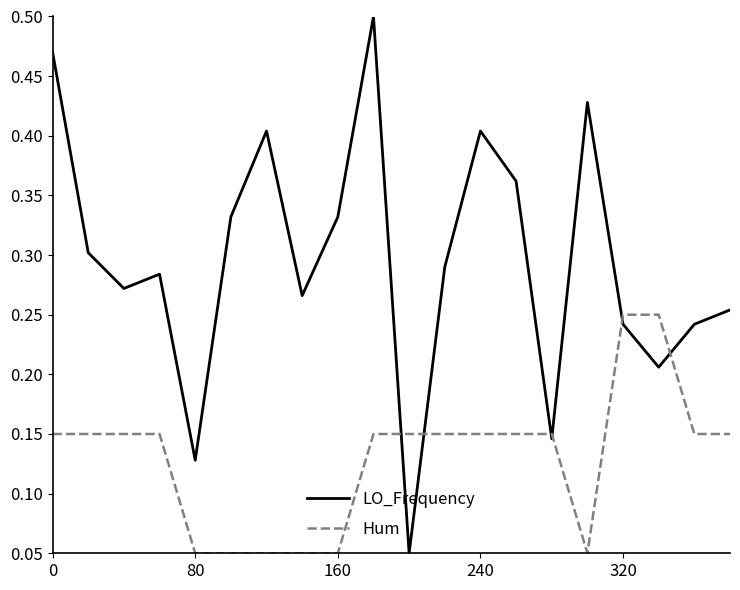

Which series has the largest total across all categories?

LO_Frequency